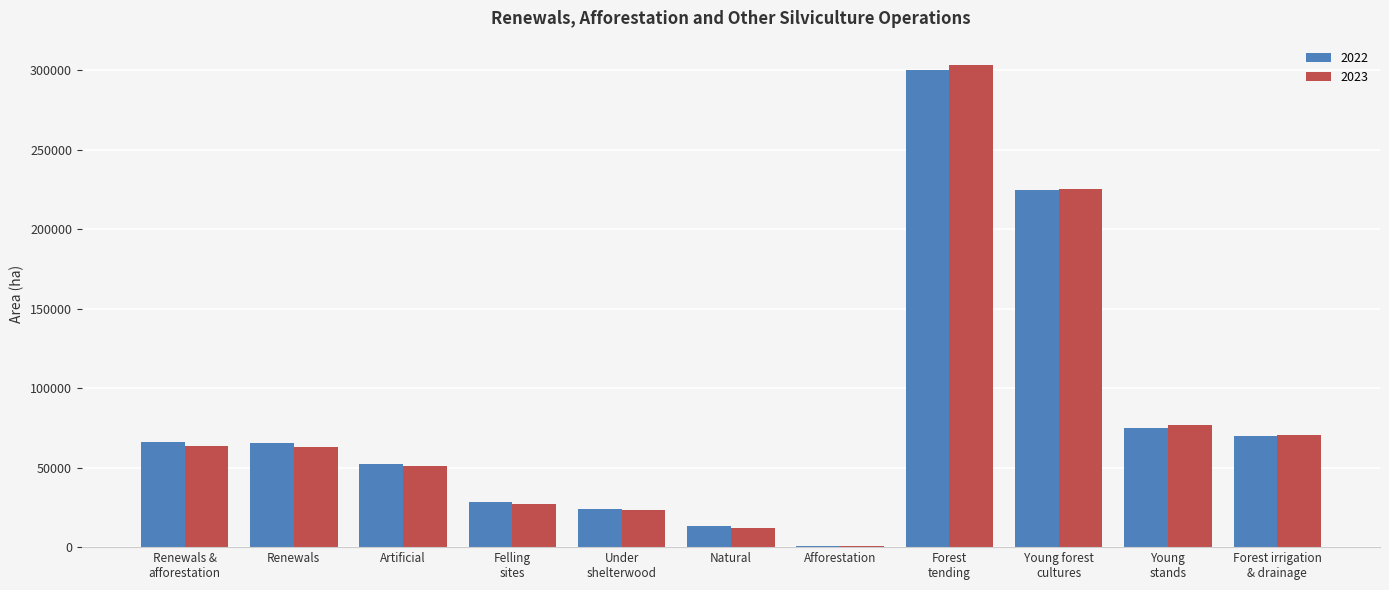

What is the sum of the 2022 values at Forest
tending and Young
stands?

375127